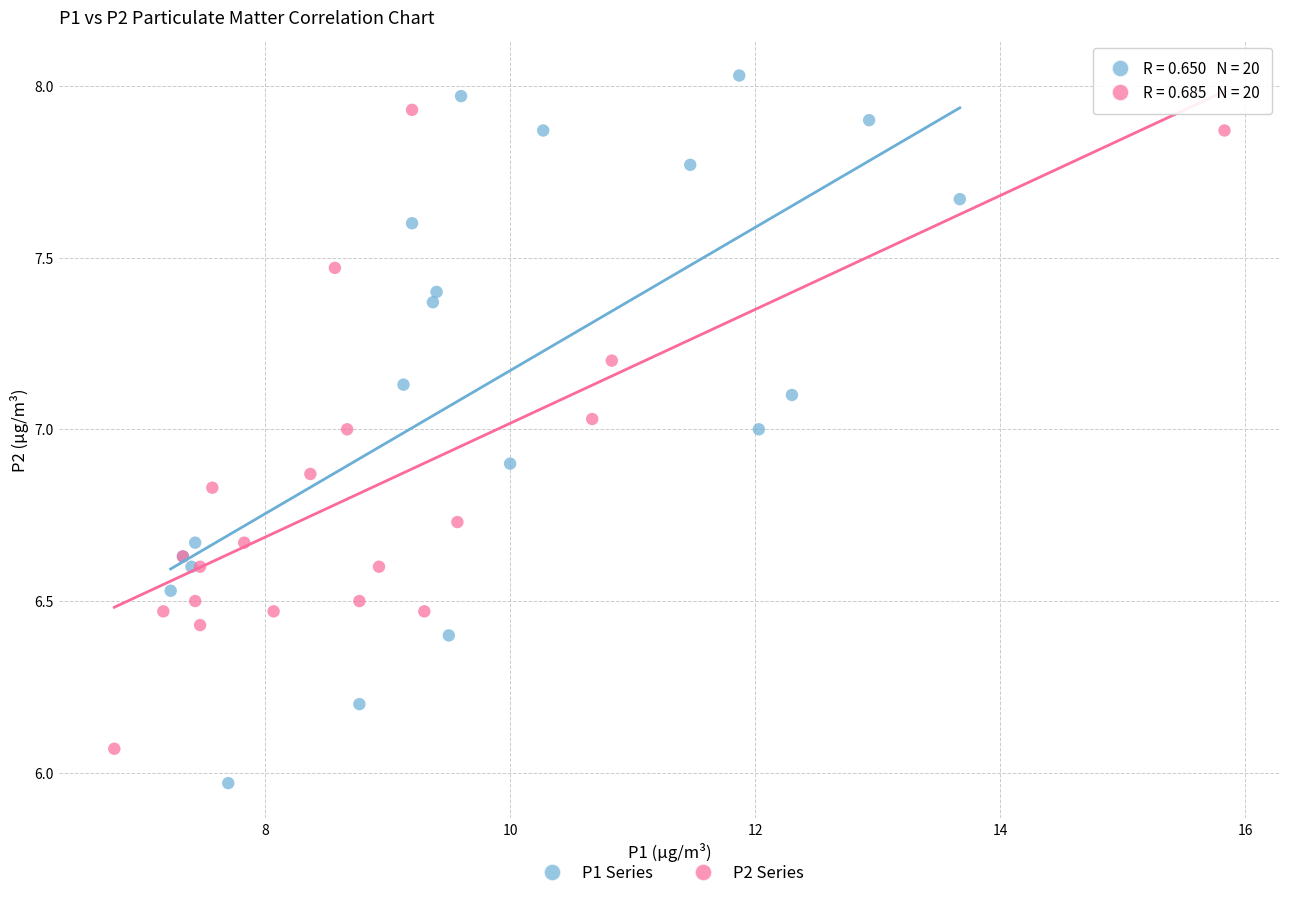

Which series reaches the maximum Y coordinate?

P1 Series